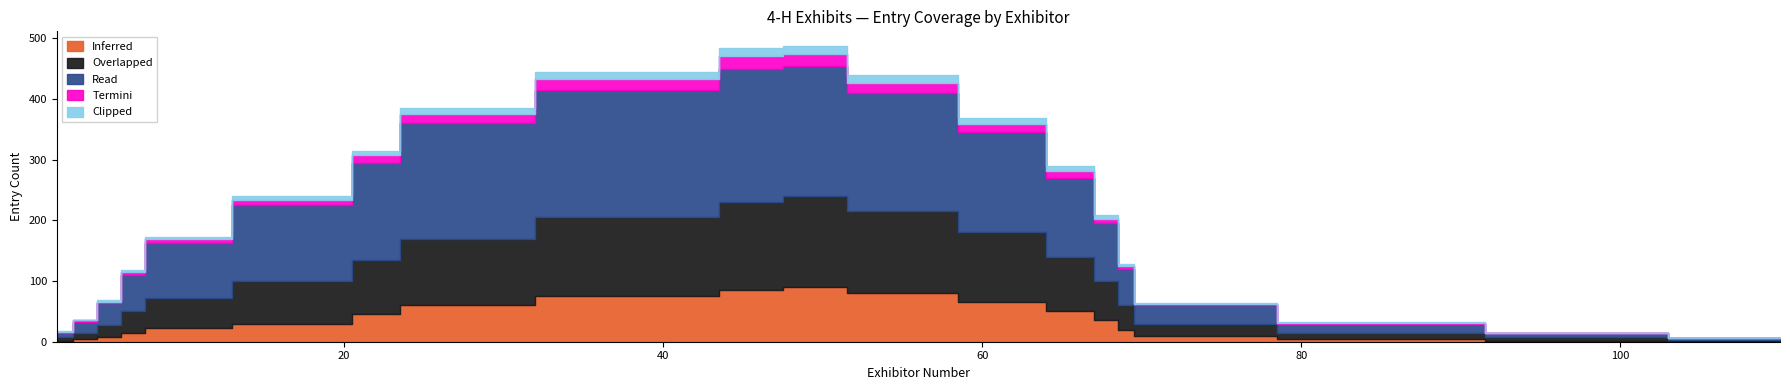

How many values in the Termini series exceed 8?

9